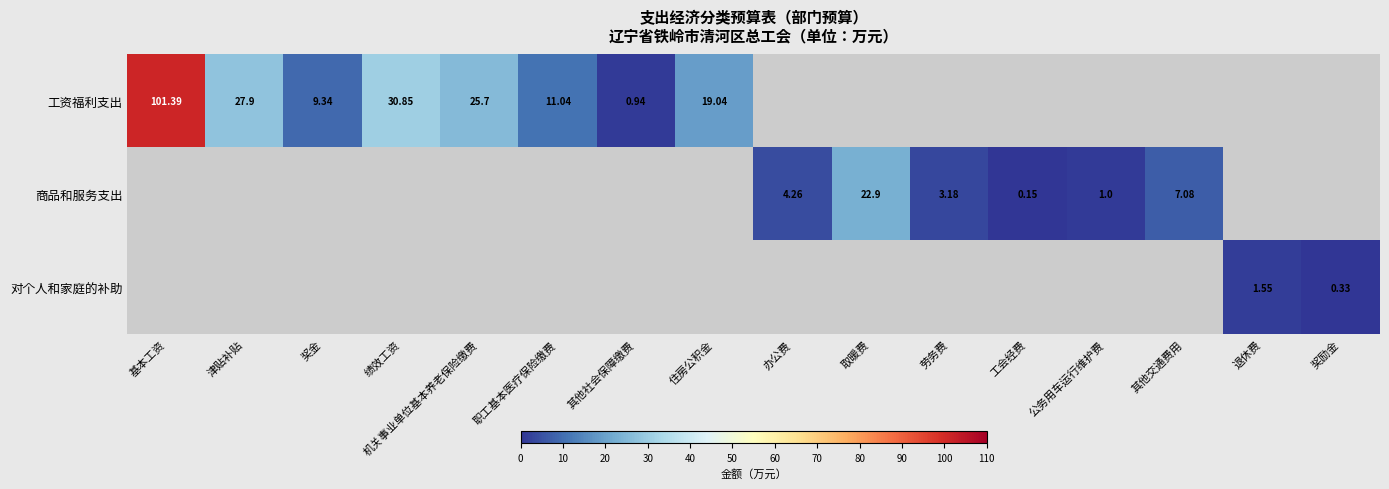

What value does the 对个人和家庭的补助 series have at 退休费?

1.6